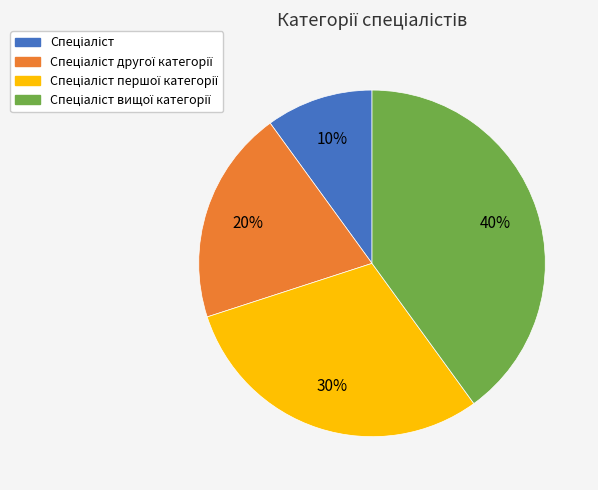

Is there a majority slice in this chart?

No